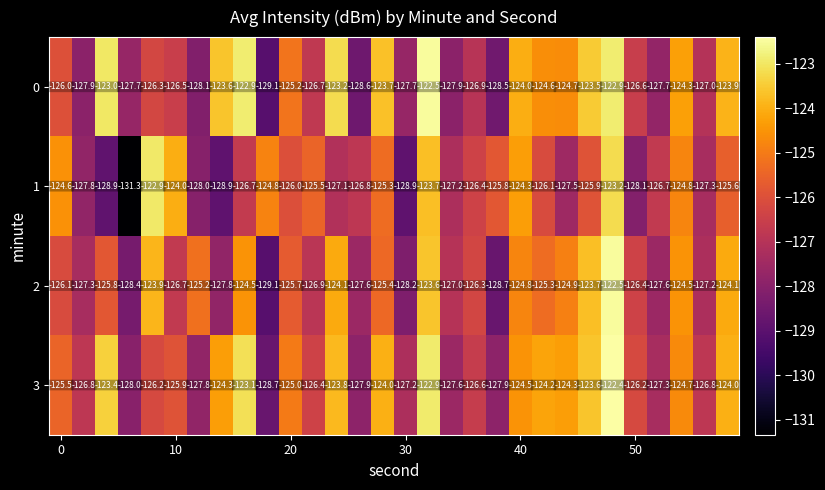

Rank the series by their average value, from highest to lowest.

3, 0, 2, 1